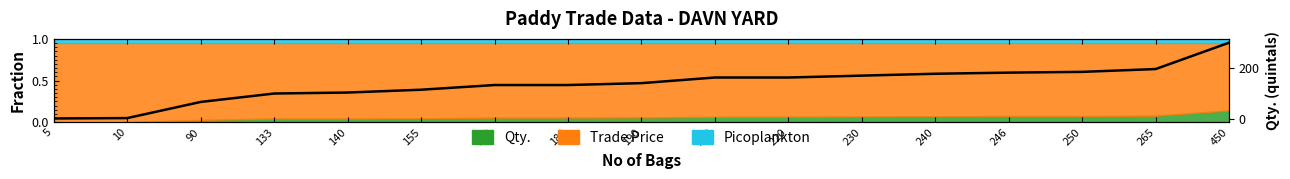

Reading left to right, extract all data points from this chart.

5=1.5	10=3.0	90=66.6	133=99.7	140=103.6	155=114.7	180=133.2	180=133.2	190=140.6	220=162.8	220=162.8	230=170.2	240=177.6	246=182.0	250=185.0	265=196.1	450=300.0